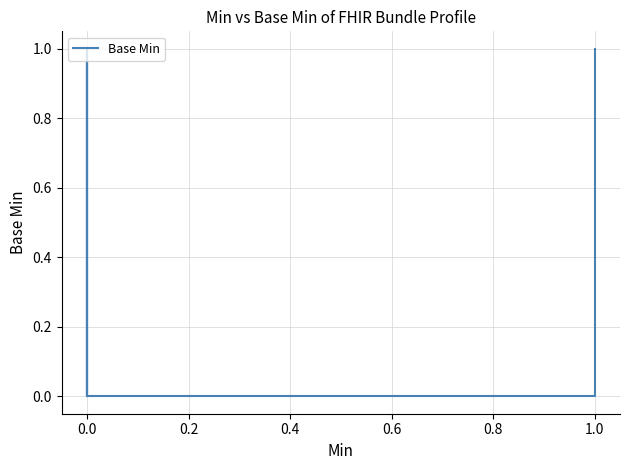

Reading right to left, extract all data points from this chart.

1	0	0	0	0	0	1	0	0	0	1	0	0	0	0	0	0	0	0	0